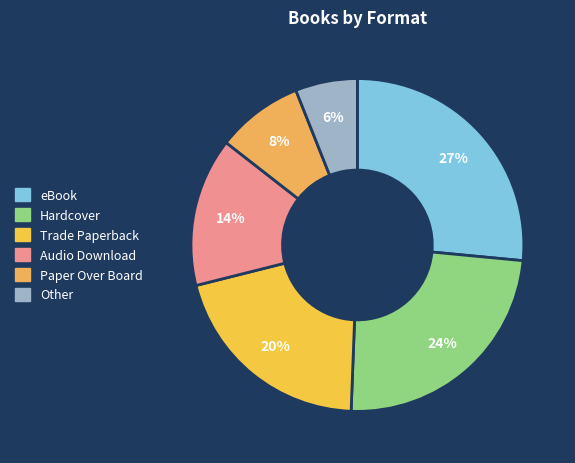

The Hardcover slice represents 24% of the pie. True or false?

True